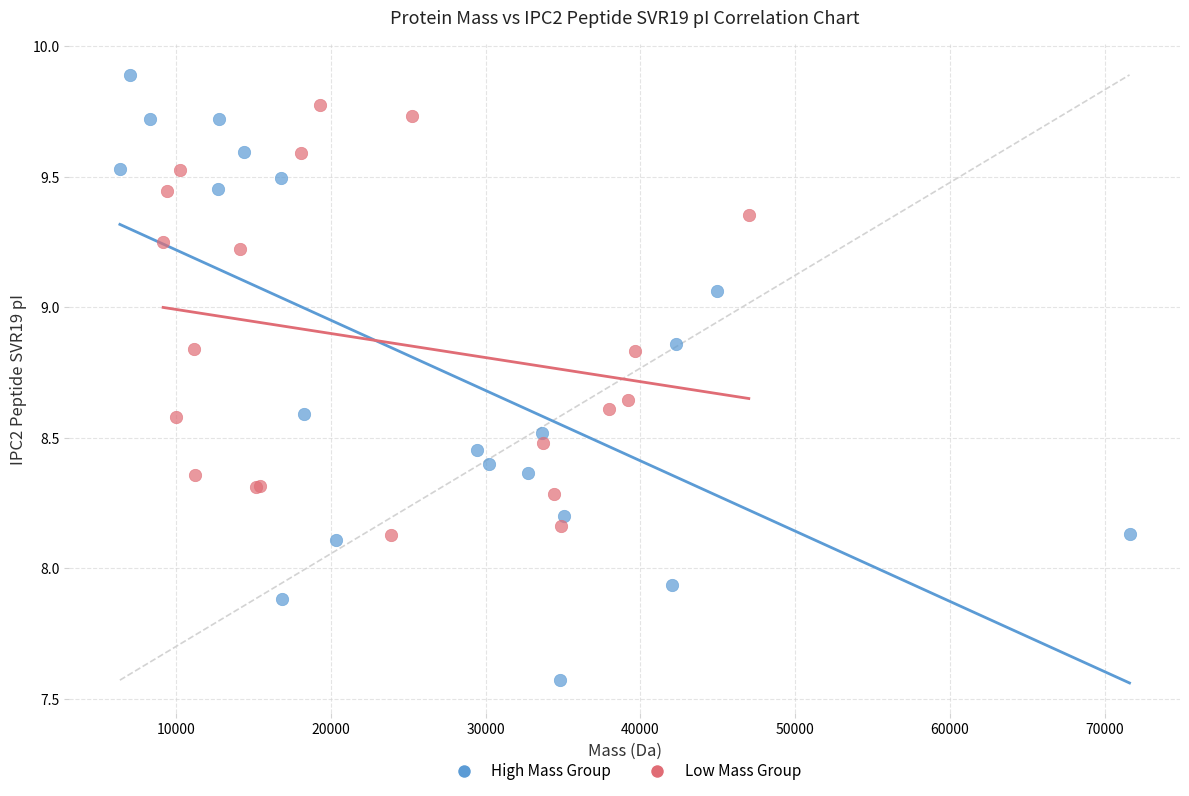

Which series has the largest Y range (max minus min)?

High Mass Group